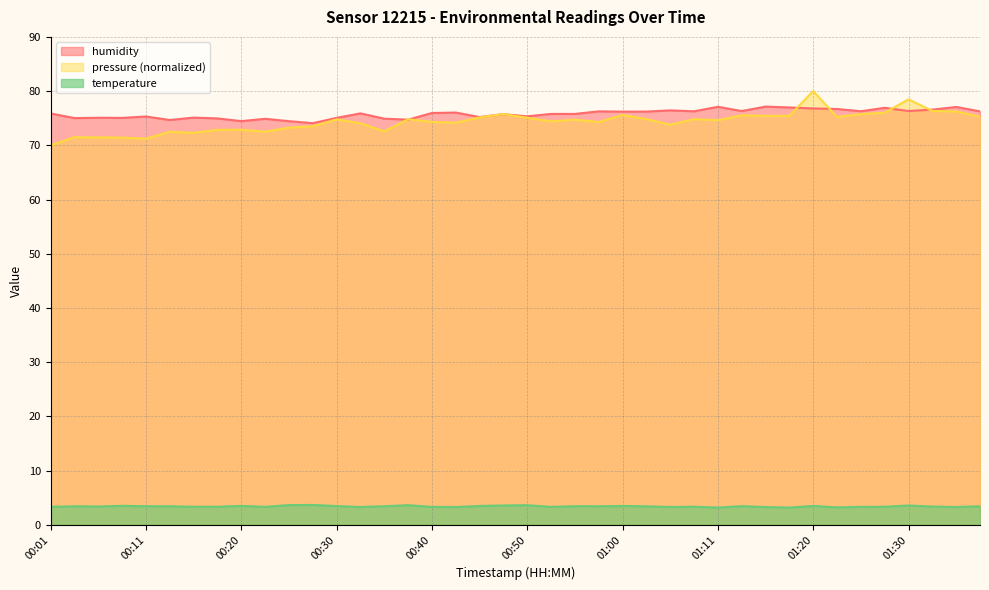

Where is the first local maximum for humidity?

00:06